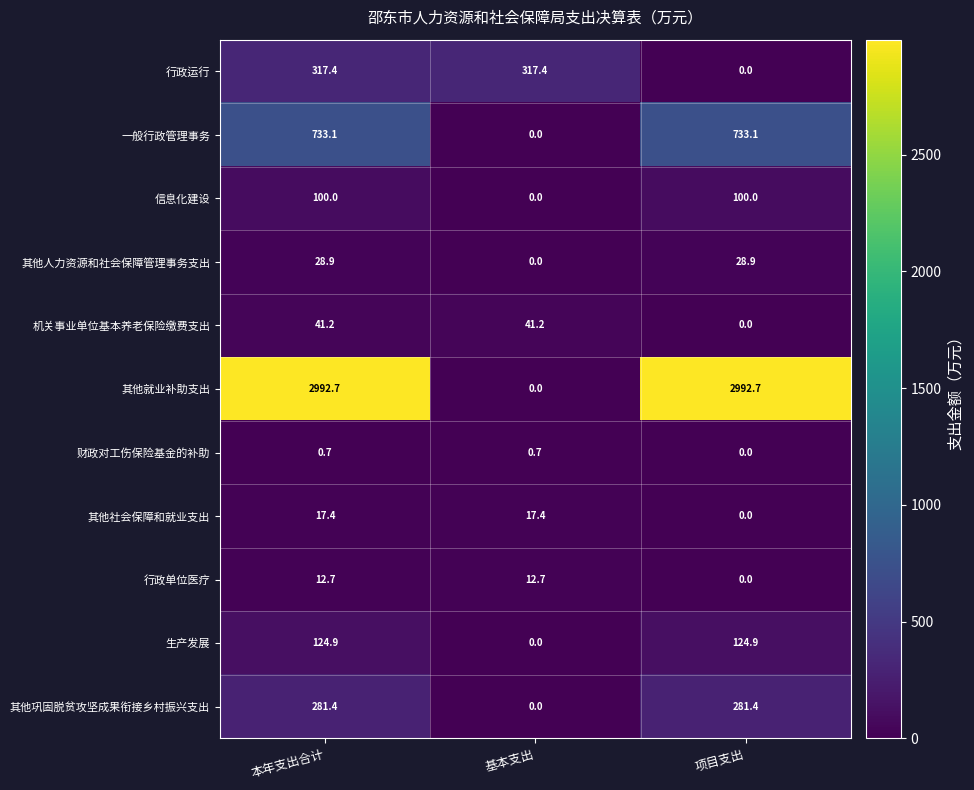

Rank the series by their maximum value, from highest to lowest.

其他就业补助支出, 一般行政管理事务, 行政运行, 其他巩固脱贫攻坚成果衔接乡村振兴支出, 生产发展, 信息化建设, 机关事业单位基本养老保险缴费支出, 其他人力资源和社会保障管理事务支出, 其他社会保障和就业支出, 行政单位医疗, 财政对工伤保险基金的补助